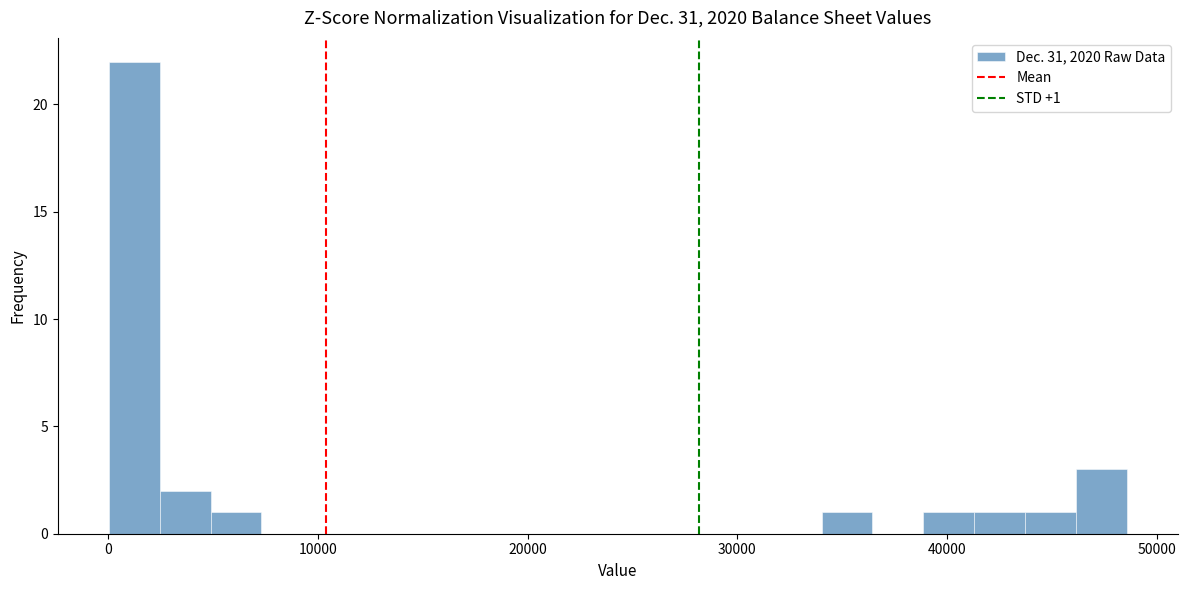

Read against the x-axis, roughly where is the centre of the tallest bar?

1000